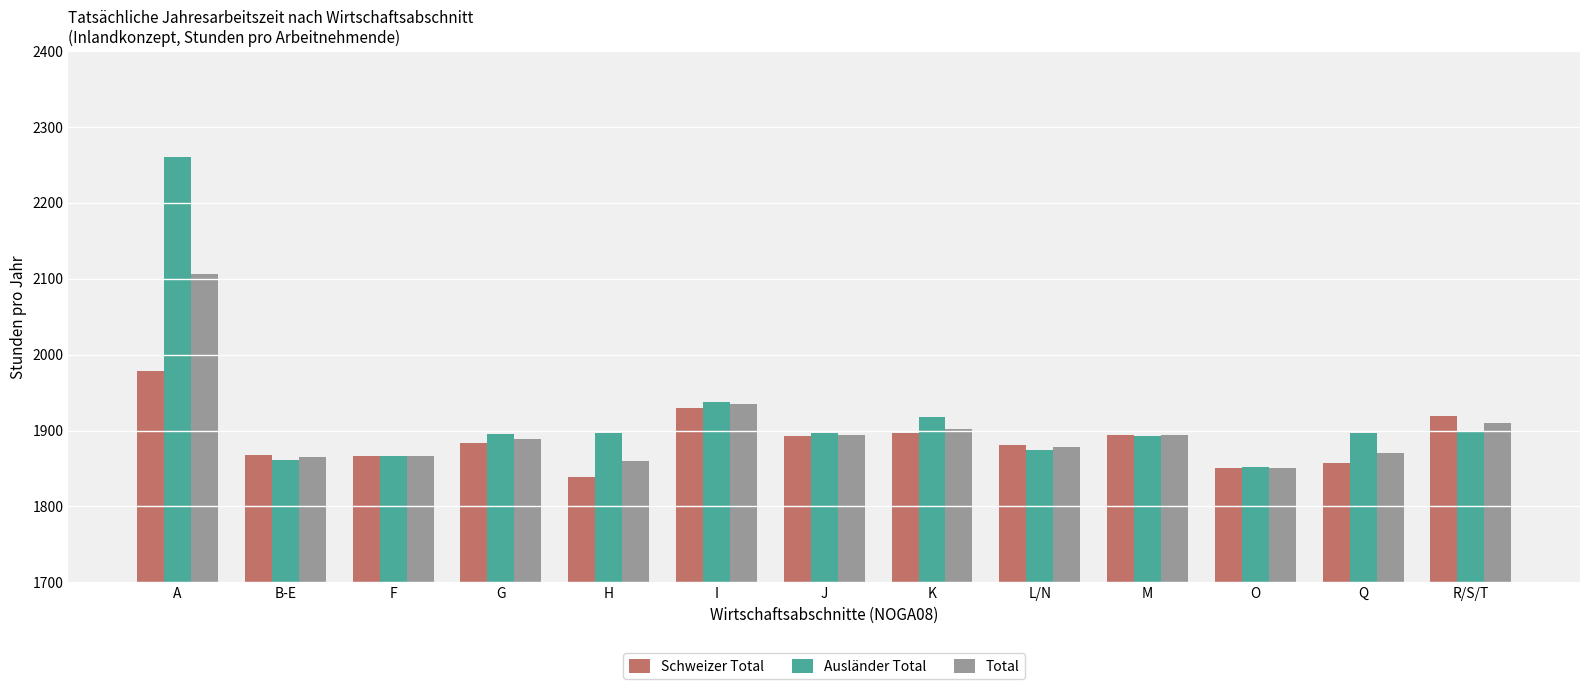

What is the approximate value of Total at J?

1894.5